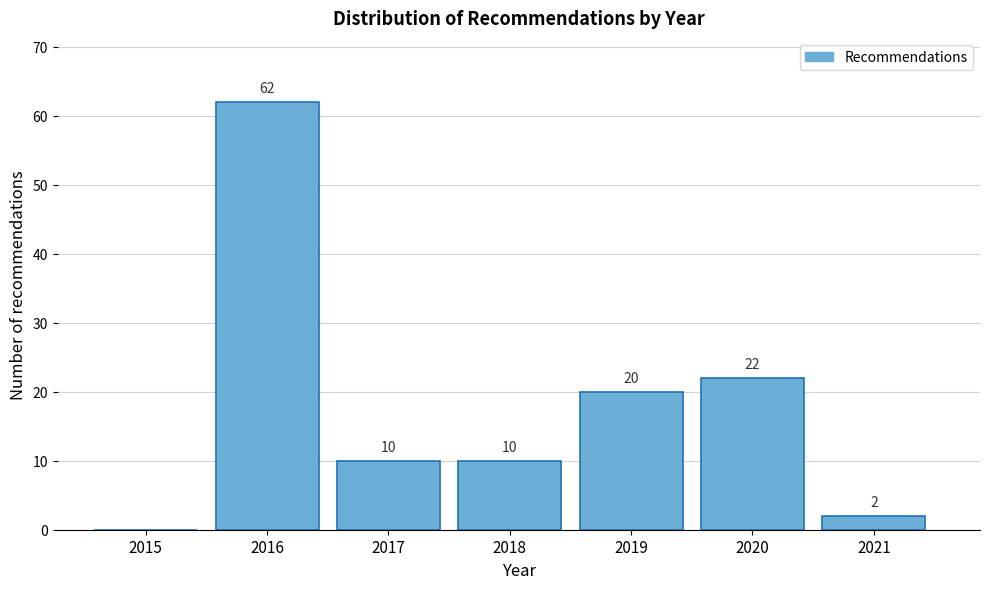

Reading left to right, extract all data points from this chart.

2015=0	2016=62	2017=10	2018=10	2019=20	2020=22	2021=2